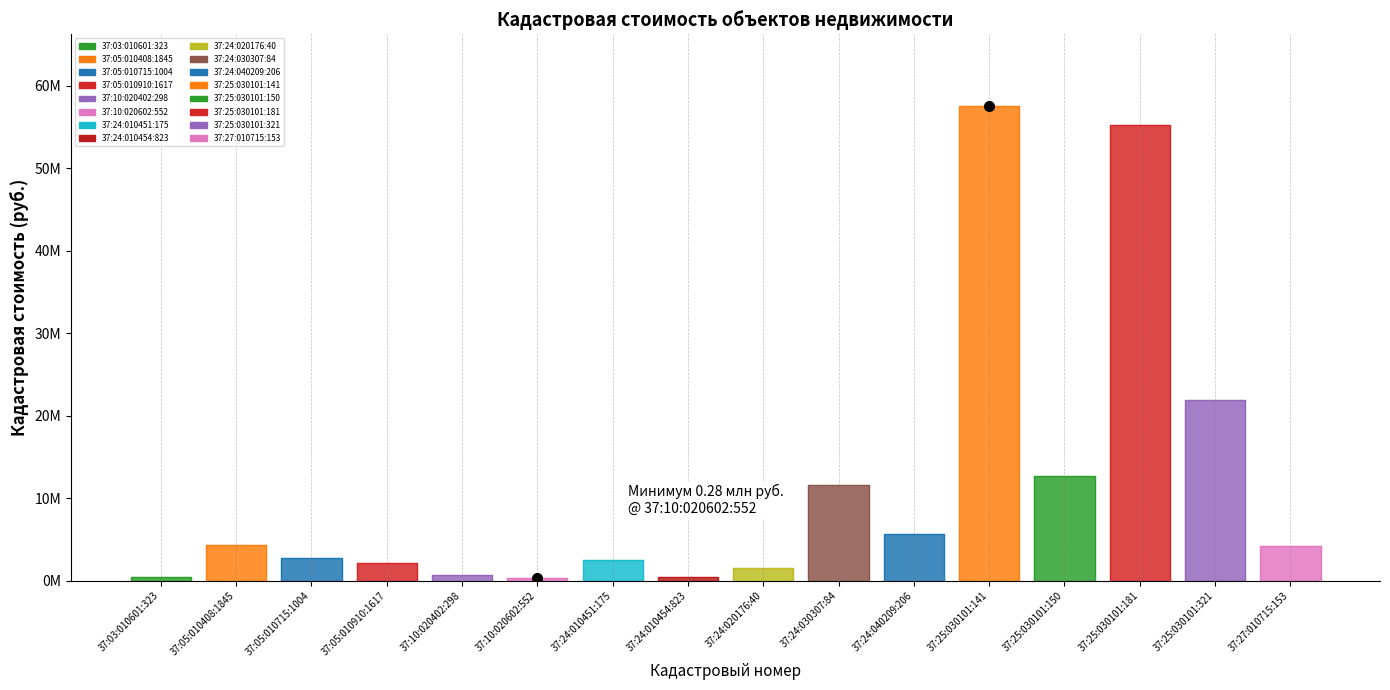

Between 37:05:010910:1617 and 37:25:030101:321, which is larger?

37:25:030101:321